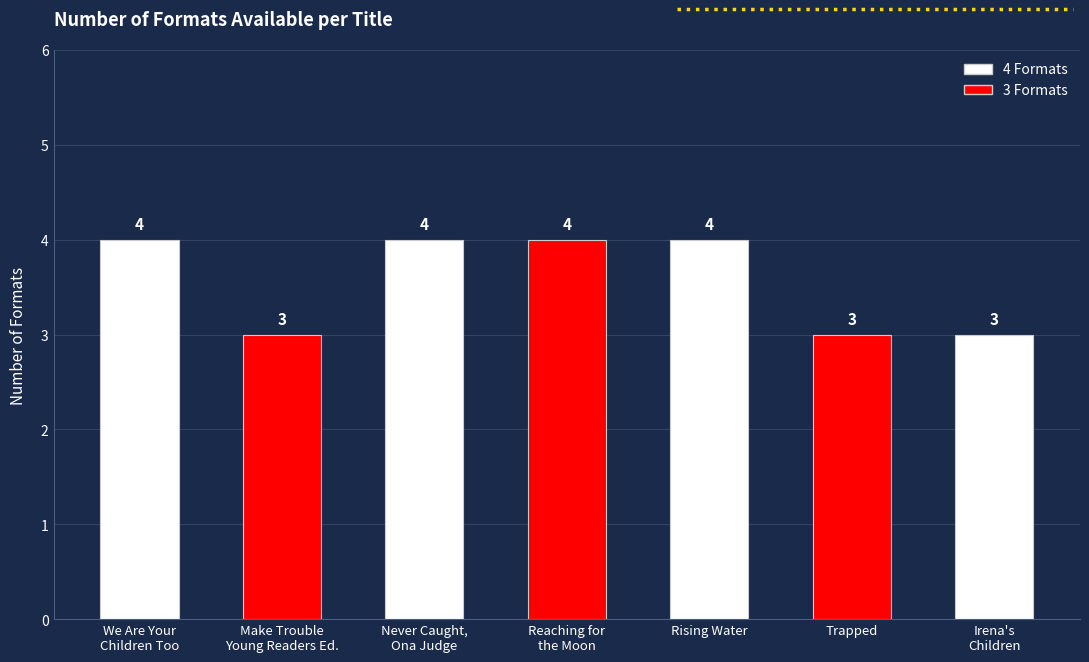

True or false: the data shows 4 at We Are Your
Children Too.

True